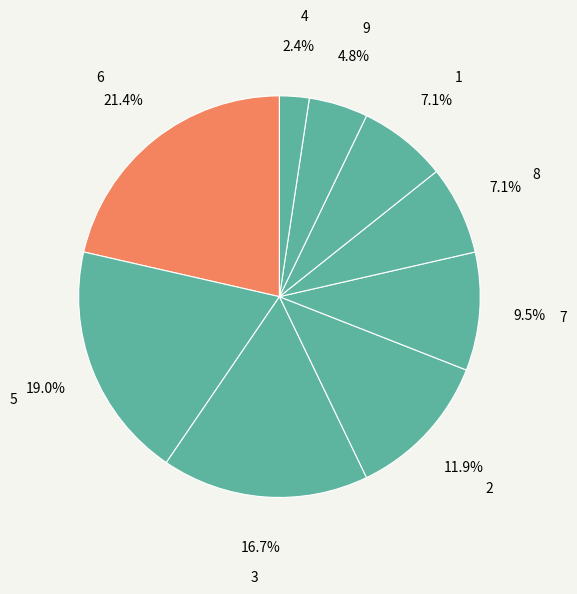

Does 7 represent more than half of the total?

No